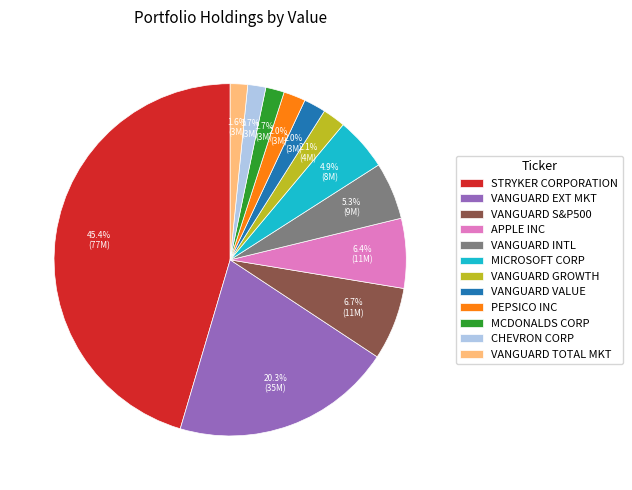

To the nearest percent, what is the average slice percentage?

8%